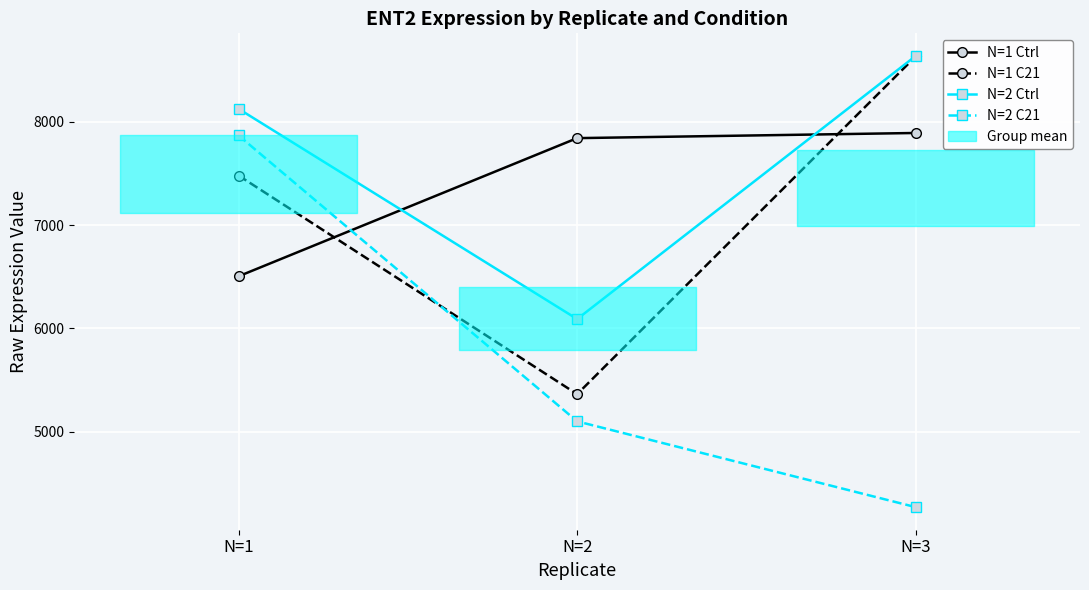

Is the value of N=2 C21 at N=2 greater than the value of N=1 C21 at N=3?

No